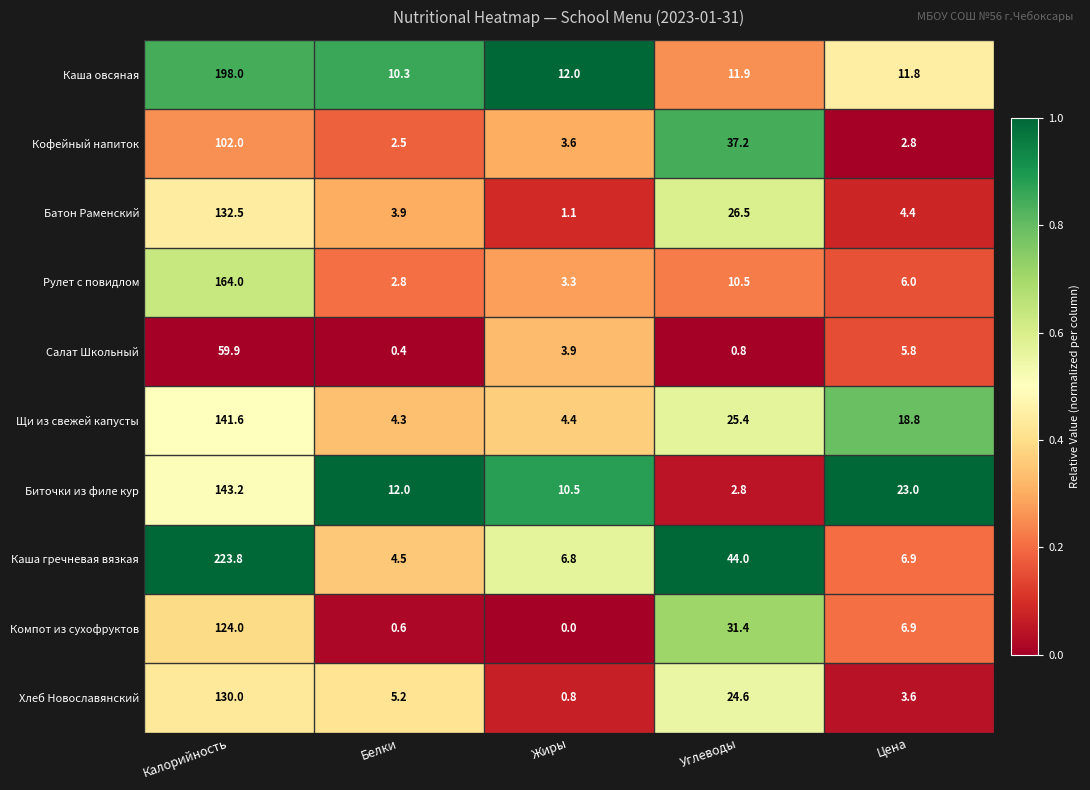

At which label does Каша гречневая вязкая first exceed 6?

Калорийность